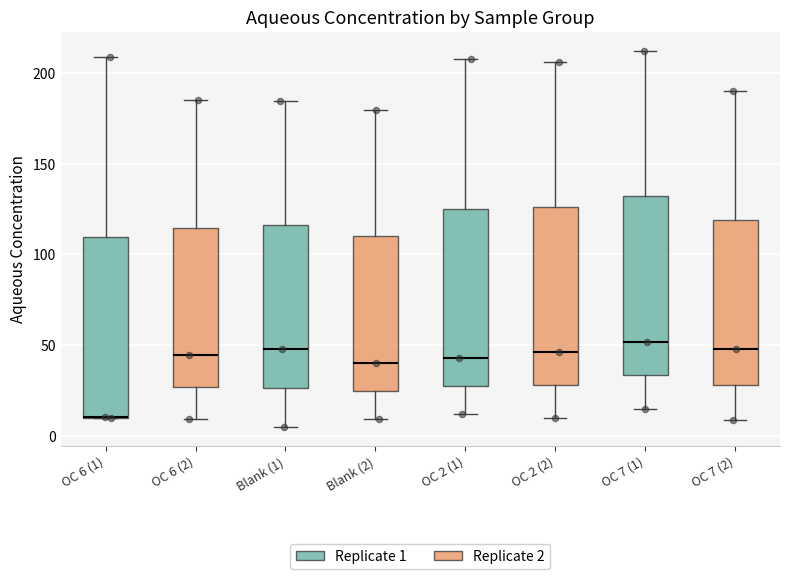

Reading left to right, transcribe this box plot: for each box, give where its median line is, the range the box spans, and where its two whiskers end, as read against the y-axis. The values are not printed on the chart, so give them approximately, as read against the axis.

OC 6 (1): median 10 (drawn on the box's lower edge), box 10 to 110, whiskers 10 to 210
OC 6 (2): median 45, box 25 to 115, whiskers 10 to 185
Blank (1): median 50, box 25 to 115, whiskers 5 to 185
Blank (2): median 40, box 25 to 110, whiskers 10 to 180
OC 2 (1): median 45, box 25 to 125, whiskers 10 to 210
OC 2 (2): median 45, box 30 to 125, whiskers 10 to 205
OC 7 (1): median 50, box 35 to 130, whiskers 15 to 210
OC 7 (2): median 50, box 30 to 120, whiskers 10 to 190